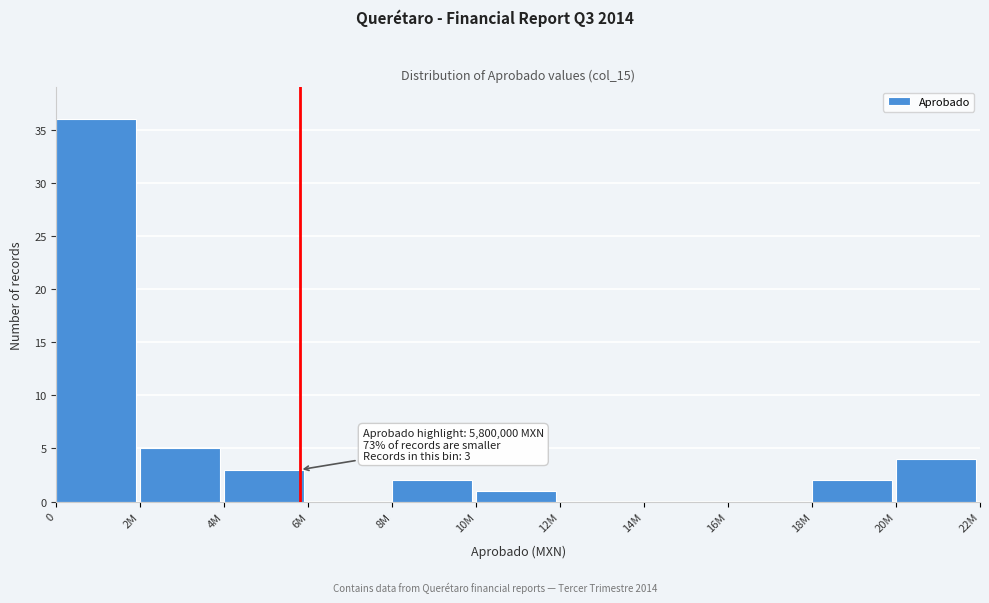

Reading left to right, extract all data points from this chart.

0=36	2M=5	4M=3	6M=0	8M=2	10M=1	12M=0	14M=0	16M=0	18M=2	20M=4